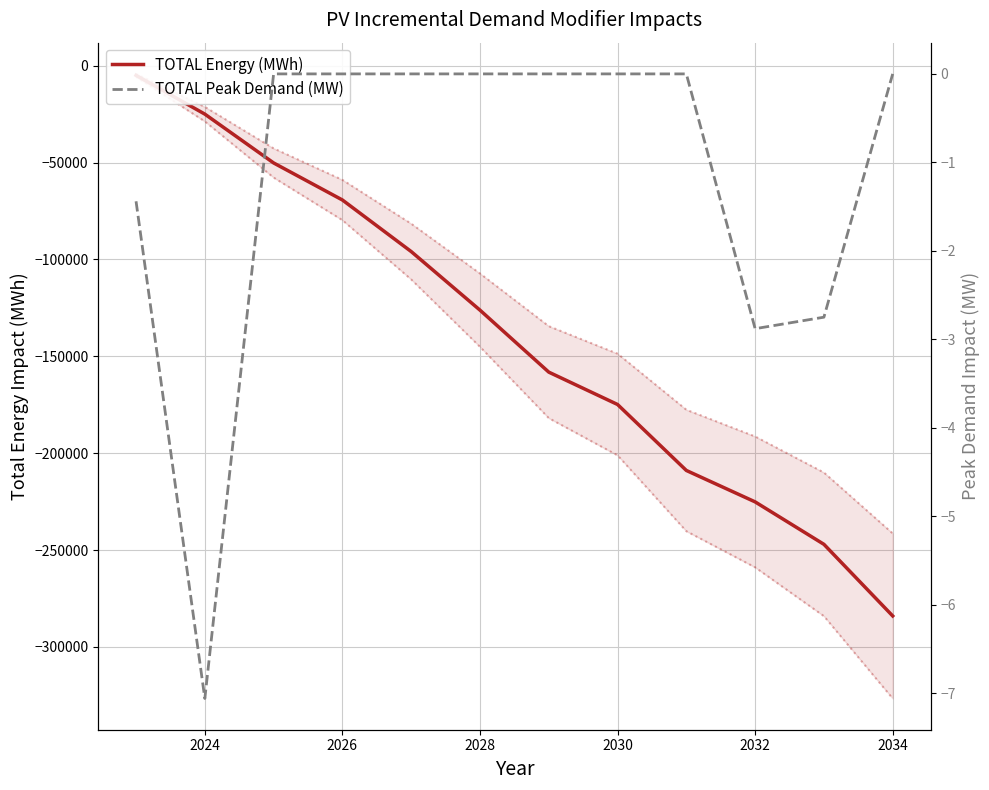

True or false: TOTAL Energy (MWh) and TOTAL Peak Demand (MW) cross at least once.

False